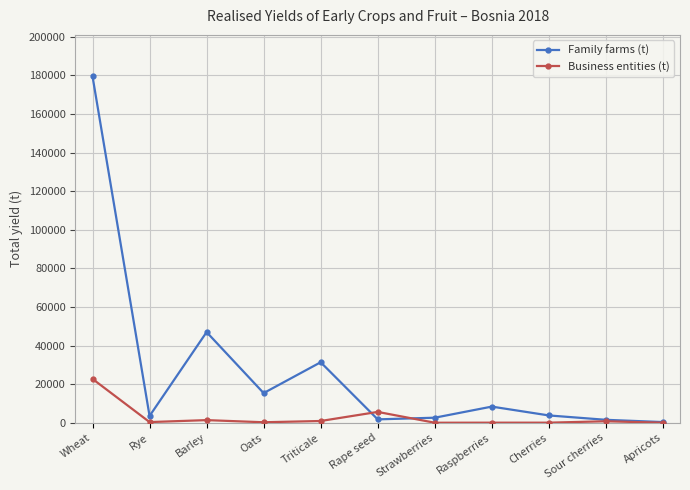

What is the sum of the Business entities (t) values at Wheat and Strawberries?

22701